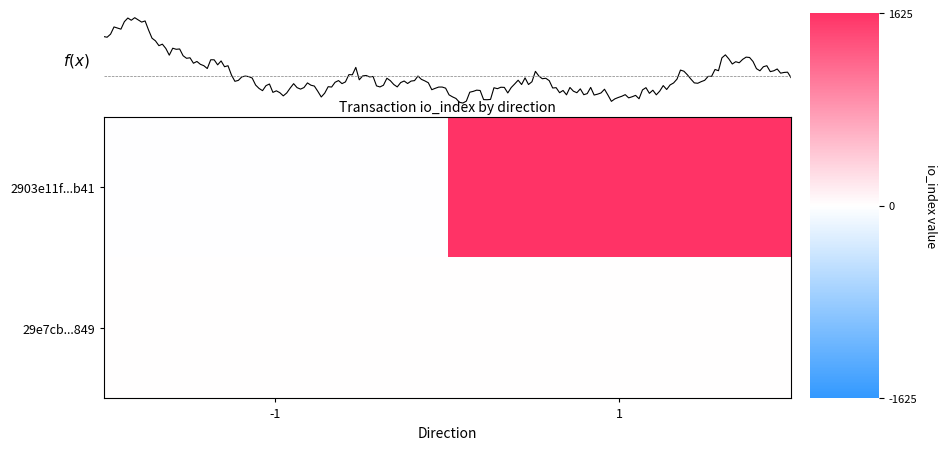

Rank the series by their average value, from lowest to highest.

29e7cb...849, 2903e11f...b41